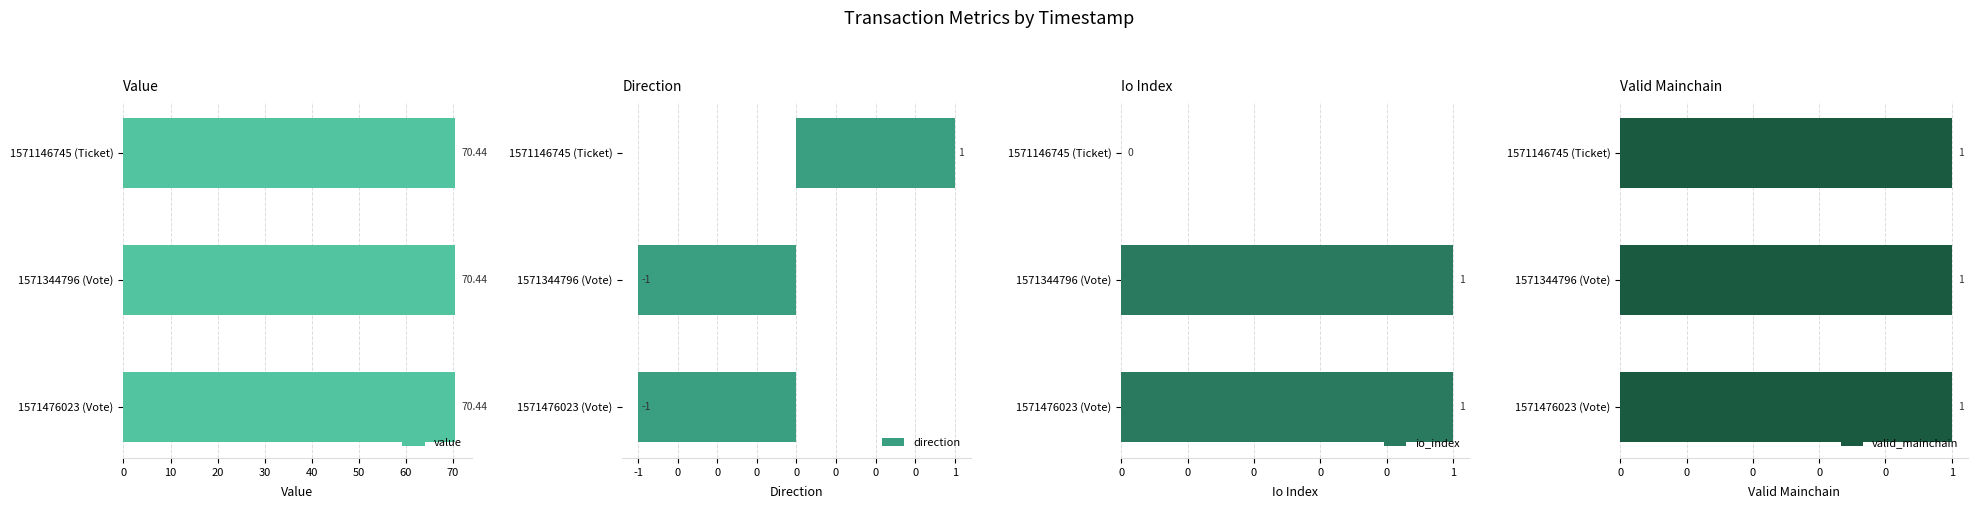

How many groups of bars are there?

3